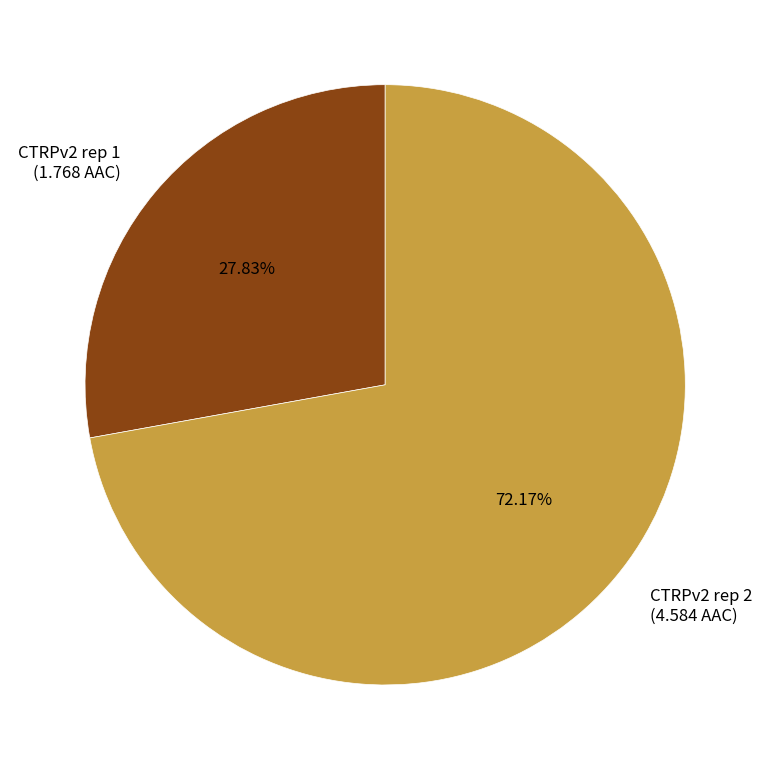

Approximately how many times larger is the value at CTRPv2 rep 1 compared to CTRPv2 rep 2?

0.4